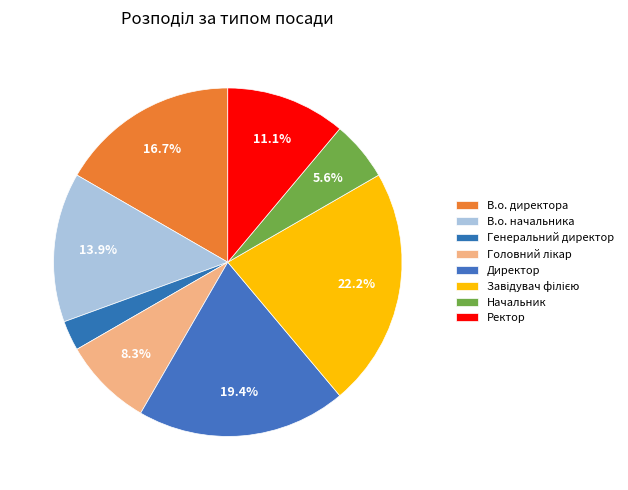

What percentage do Директор and Генеральний директор together represent?

22.2%